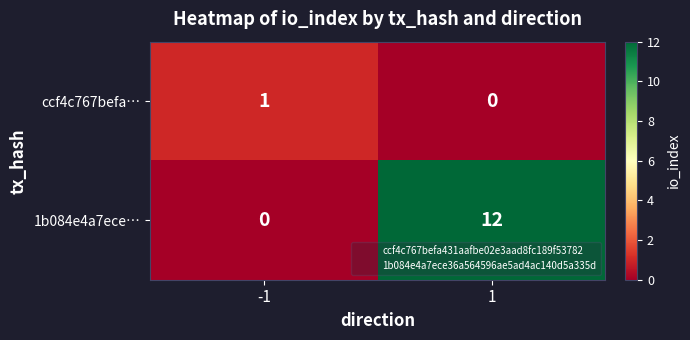

Reading left to right, what are all the values shown in this chart?

ccf4c767befa…: -1=1	1=0
1b084e4a7ece…: -1=0	1=12